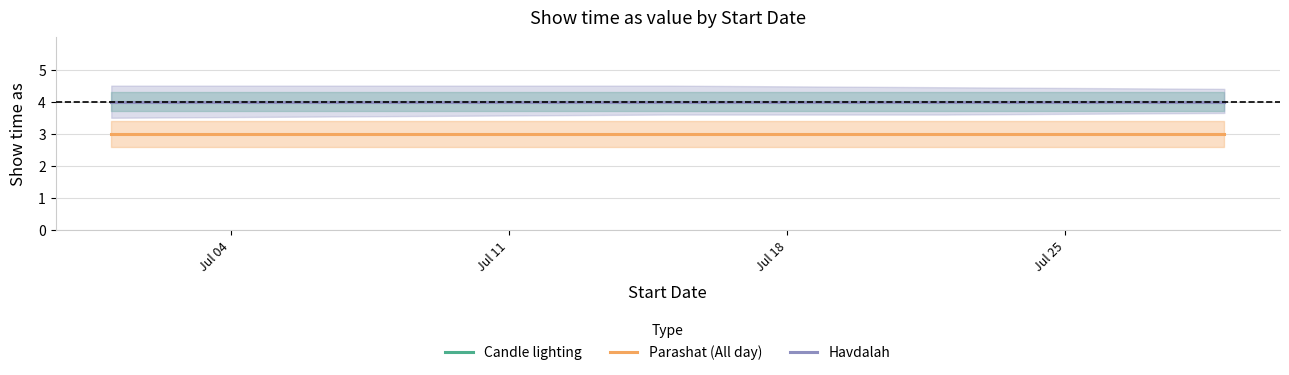

True or false: Parashat (All day) and Havdalah cross at least once.

False